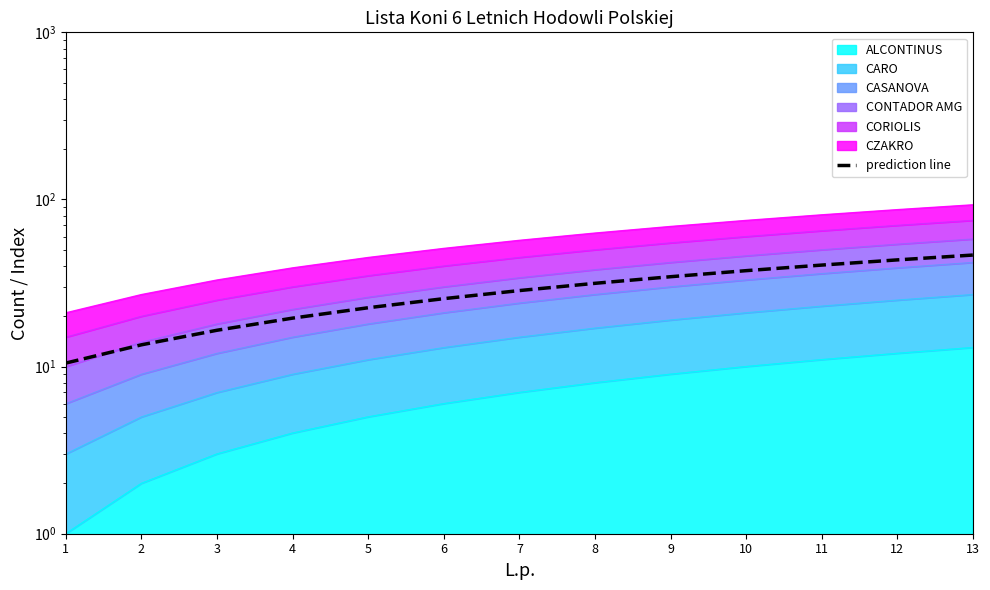

True or false: the data shows 40.5 at 11.

True